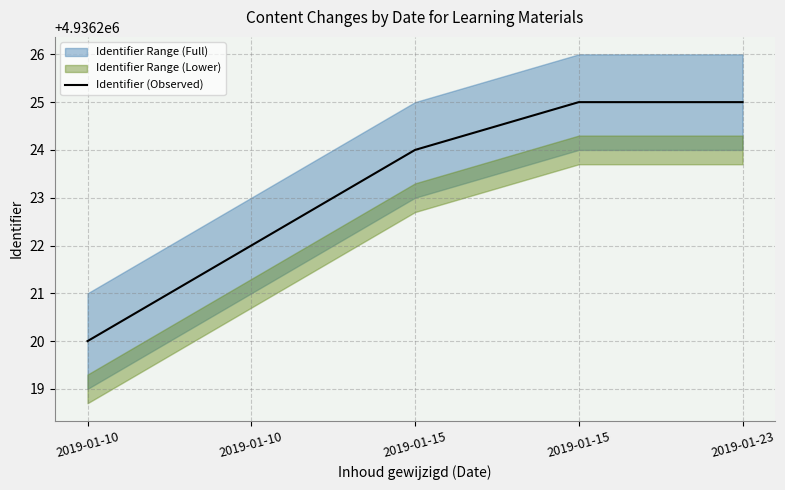

True or false: the data has more than 0 interior local peaks.

False